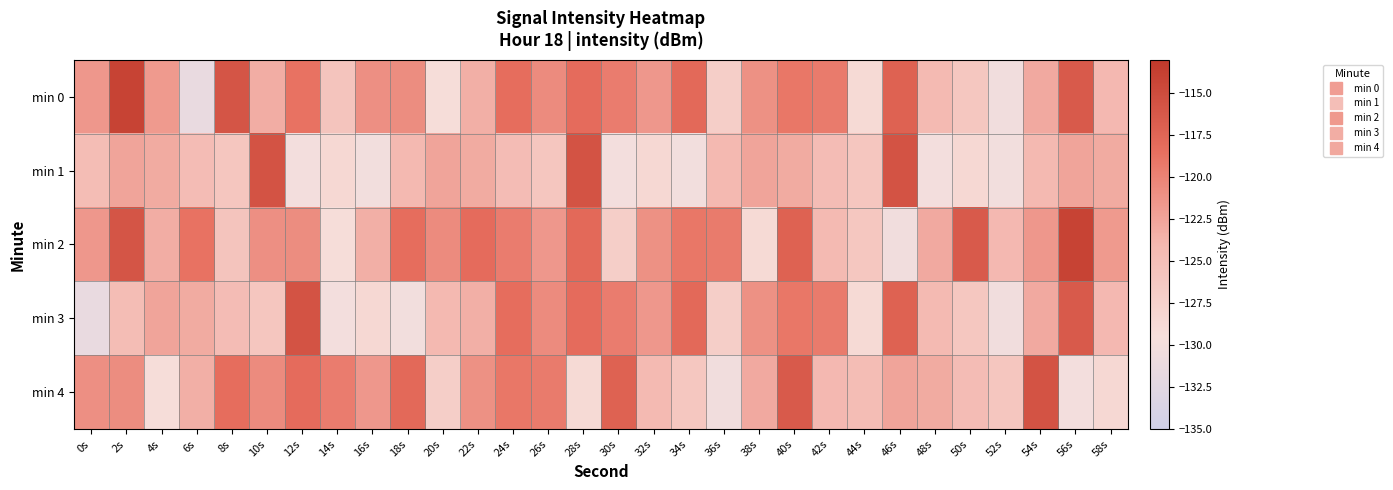

Which label corresponds to the smallest value in the chart?

6s